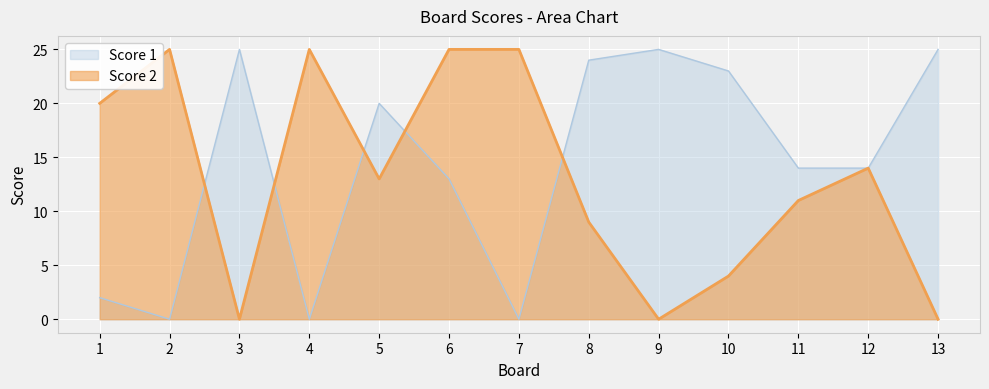

Which series ends up on top after the final intersection of Score 2 and Score 1?

Score 1